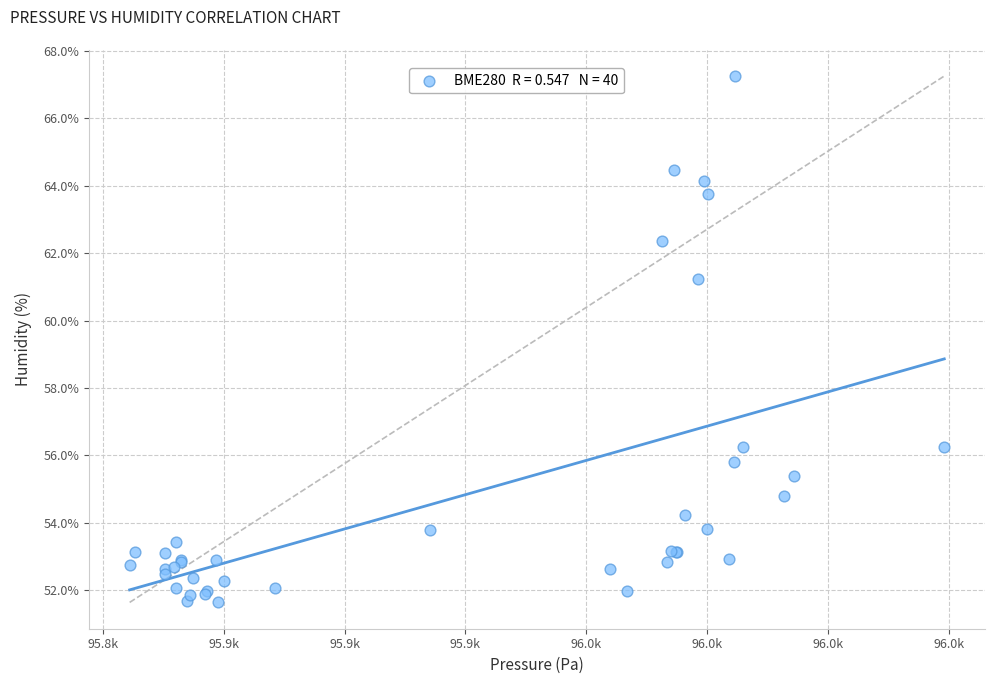

What Y value in the scatter plot is closest to 59?

61.2